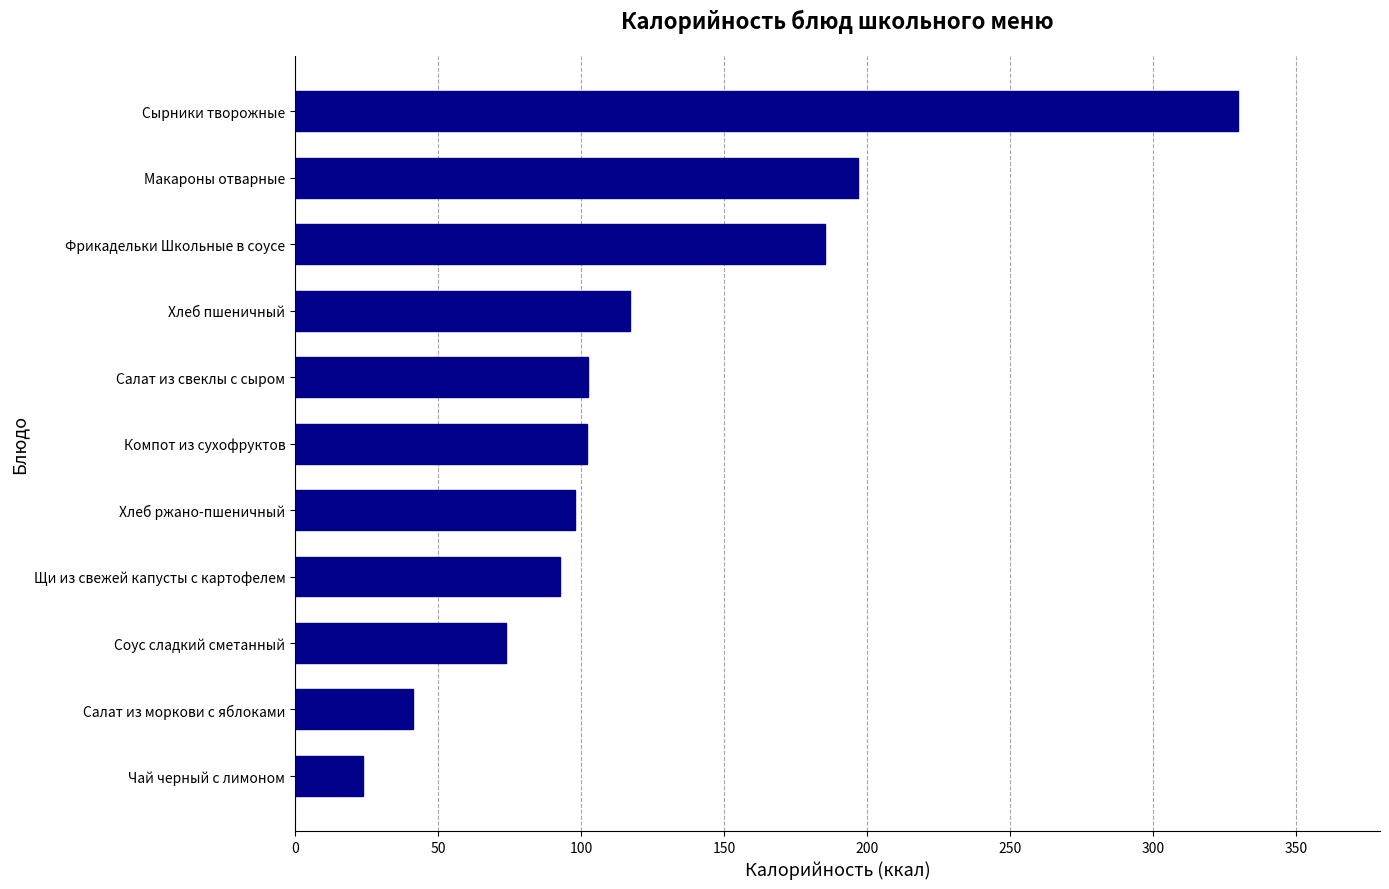

Which category has the highest value across all series?

Сырники творожные